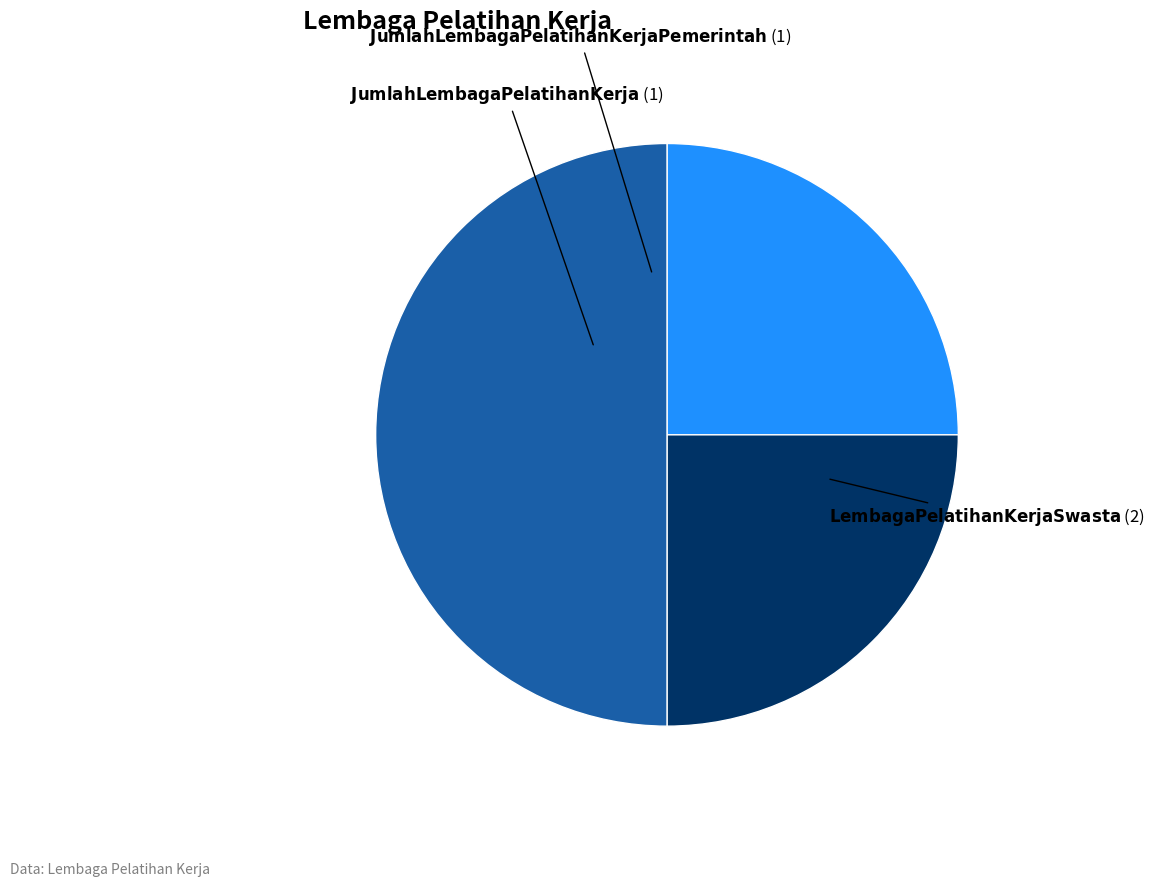

How many slices are in this pie chart?

3